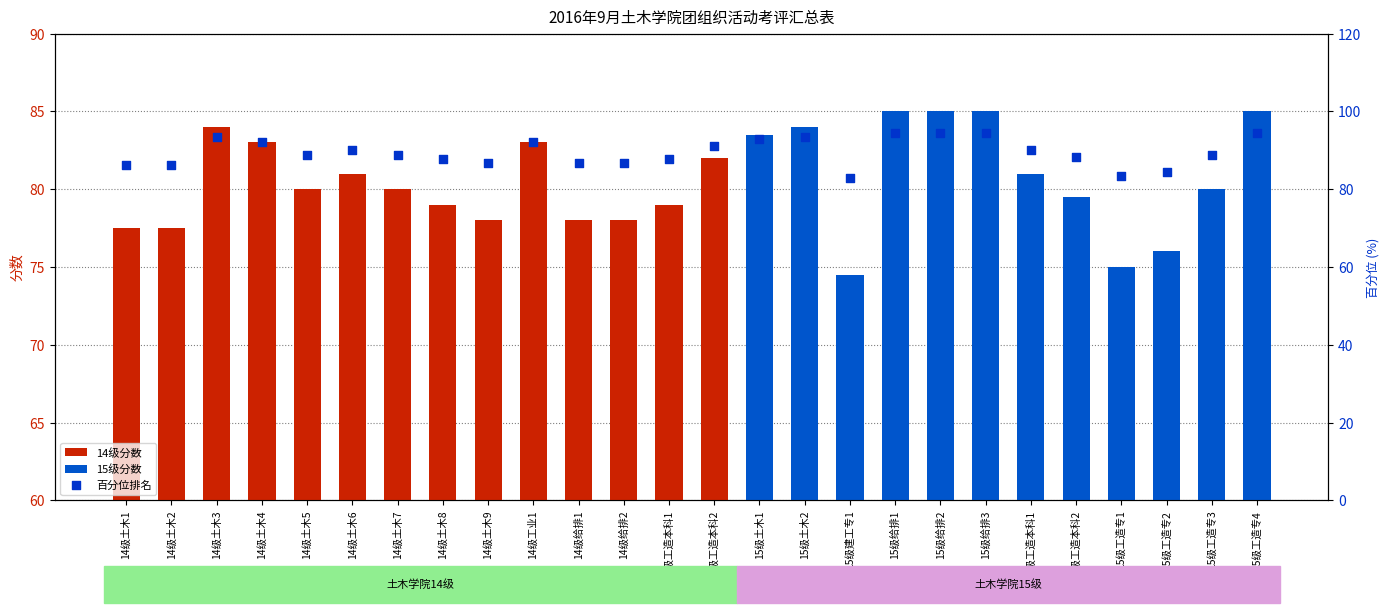

Approximately how many times larger is the value at 15级土木2 compared to 15级工造专4?

1.0